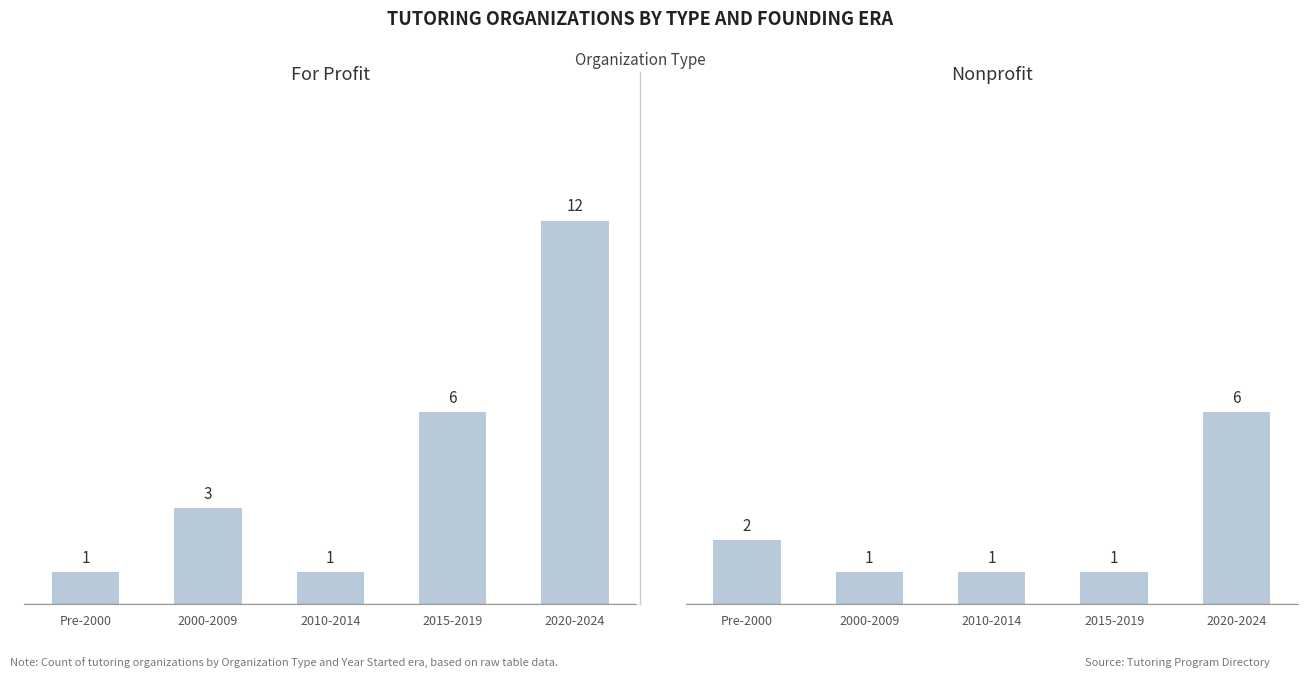

Where does the For Profit series first go above 3?

2015-2019